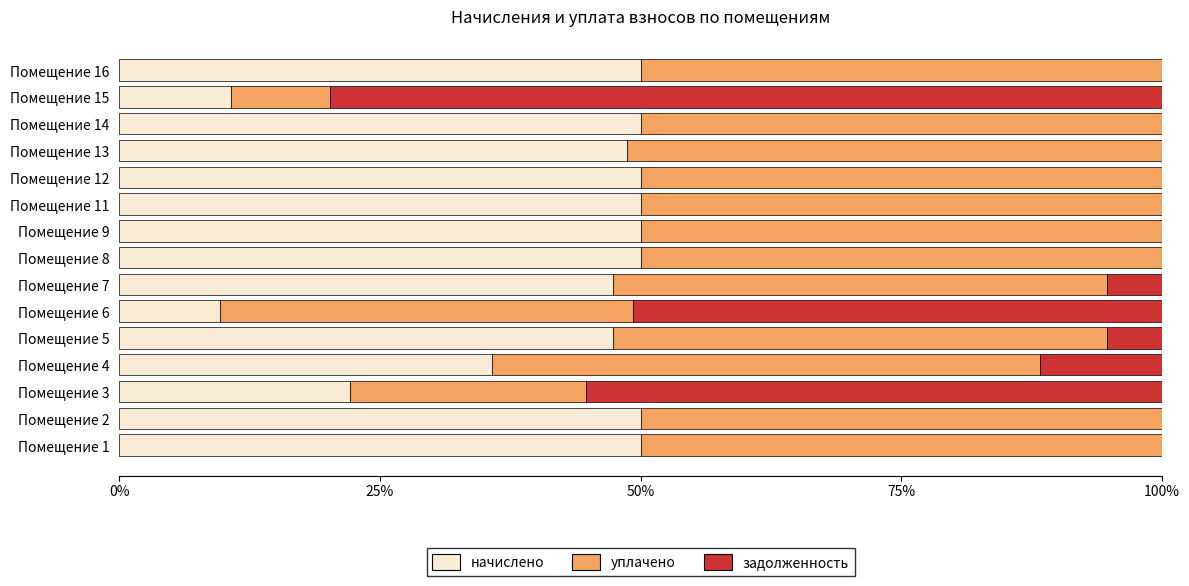

The value of начислено at Помещение 8 is 50.0. True or false?

True